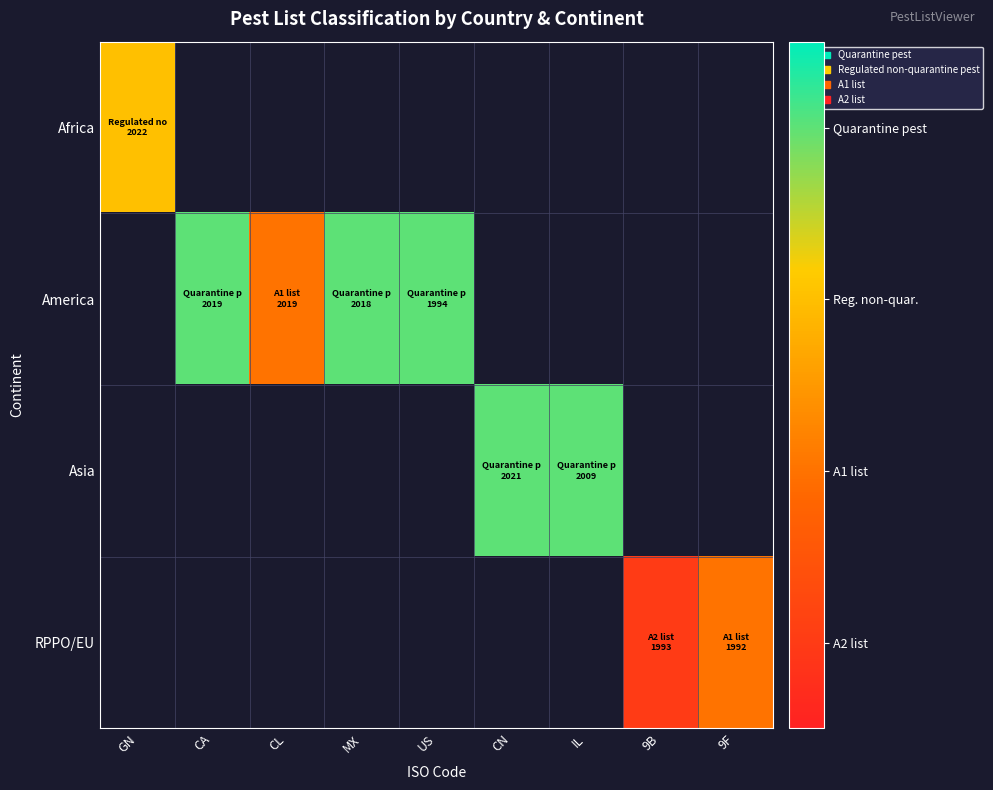

How many series are shown in this chart?

4